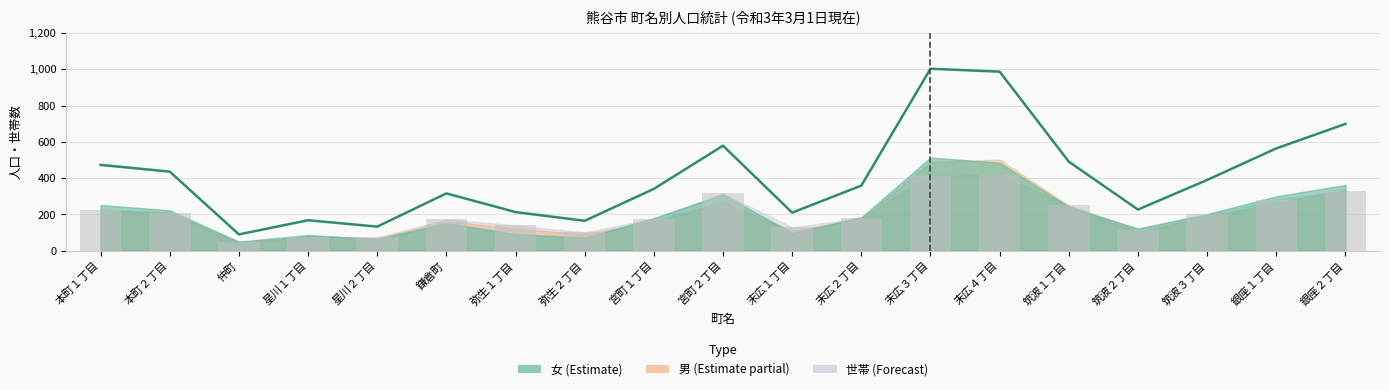

True or false: 計 (line) has a value of 213 at 弥生１丁目.

True